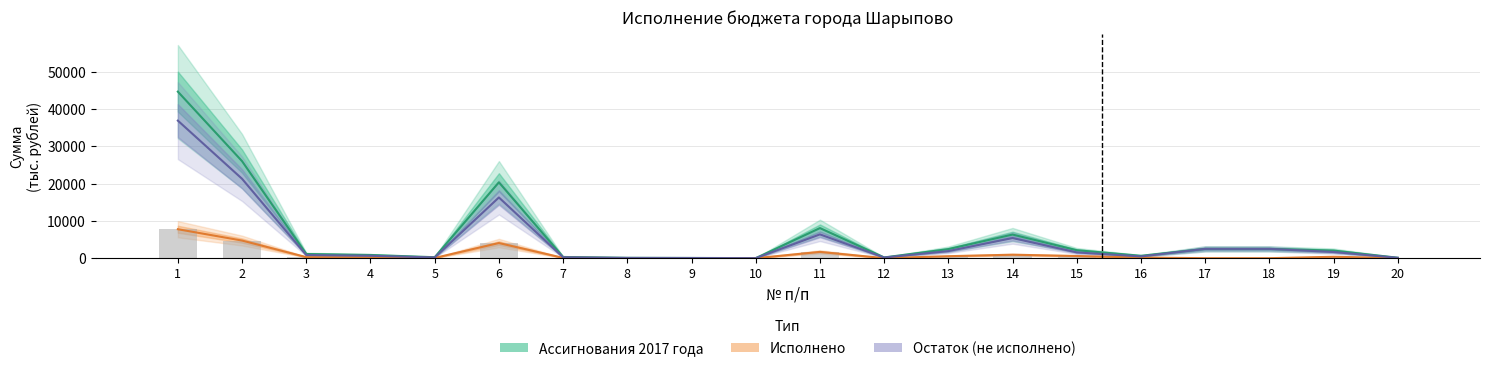

At how many categories does at least one series exceed 5103?

5